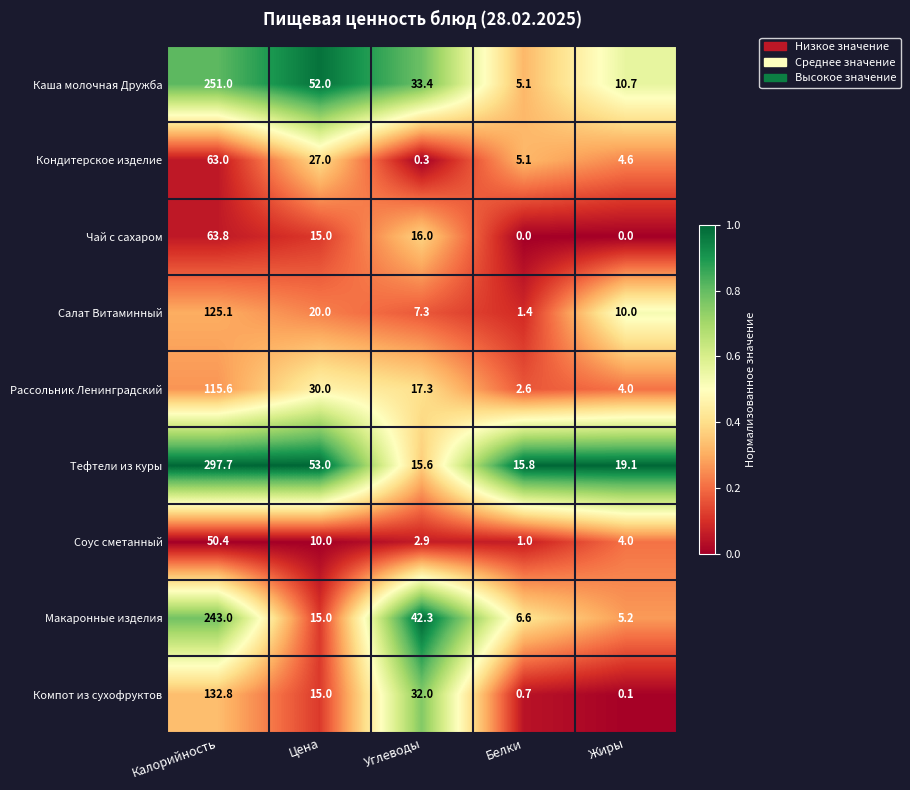

Is it true that Каша молочная Дружба equals 85.4 at Цена?

False